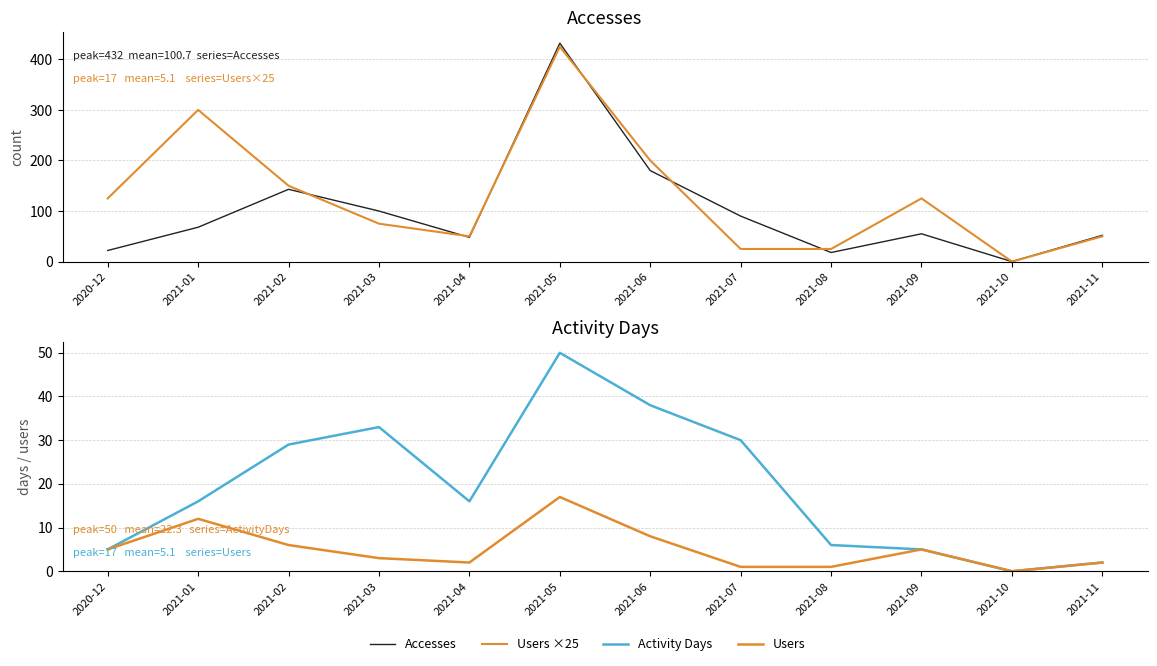

Reading left to right, extract all data points from this chart.

Accesses: 2020-12=22	2021-01=68	2021-02=143	2021-03=100	2021-04=48	2021-05=432	2021-06=180	2021-07=90	2021-08=18	2021-09=55	2021-10=0	2021-11=52
Users ×25: 2020-12=125	2021-01=300	2021-02=150	2021-03=75	2021-04=50	2021-05=425	2021-06=200	2021-07=25	2021-08=25	2021-09=125	2021-10=0	2021-11=50
Activity Days: 2020-12=5	2021-01=16	2021-02=29	2021-03=33	2021-04=16	2021-05=50	2021-06=38	2021-07=30	2021-08=6	2021-09=5	2021-10=0	2021-11=2
Users: 2020-12=5	2021-01=12	2021-02=6	2021-03=3	2021-04=2	2021-05=17	2021-06=8	2021-07=1	2021-08=1	2021-09=5	2021-10=0	2021-11=2